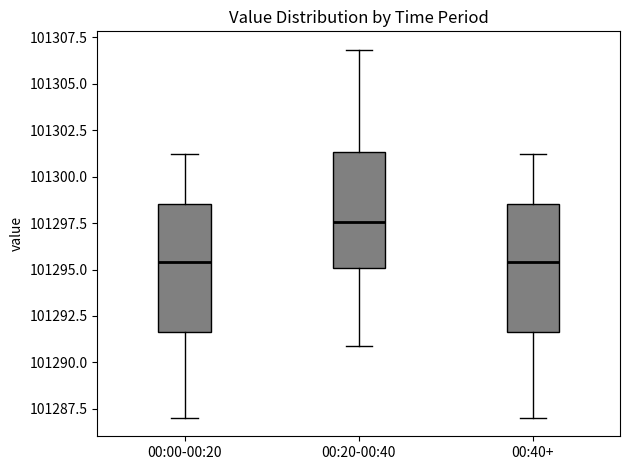

Where does the lower whisker of the box for 00:20-00:40 end on the y-axis? The values are not printed on the chart, so give them approximately, as read against the axis.

101291.0